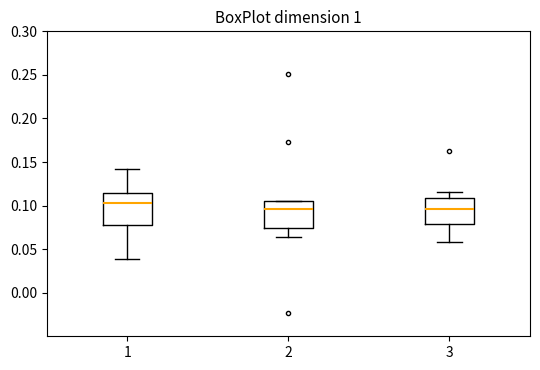

Reading left to right, transcribe this box plot: for each box, give where its median line is, the range the box spans, and where its two whiskers end, as read against the y-axis. The values are not printed on the chart, so give them approximately, as read against the axis.

1: median 0.105, box 0.080 to 0.115, whiskers 0.040 to 0.140
2: median 0.095, box 0.075 to 0.105, whiskers 0.065 to 0.105
3: median 0.095, box 0.080 to 0.110, whiskers 0.060 to 0.115